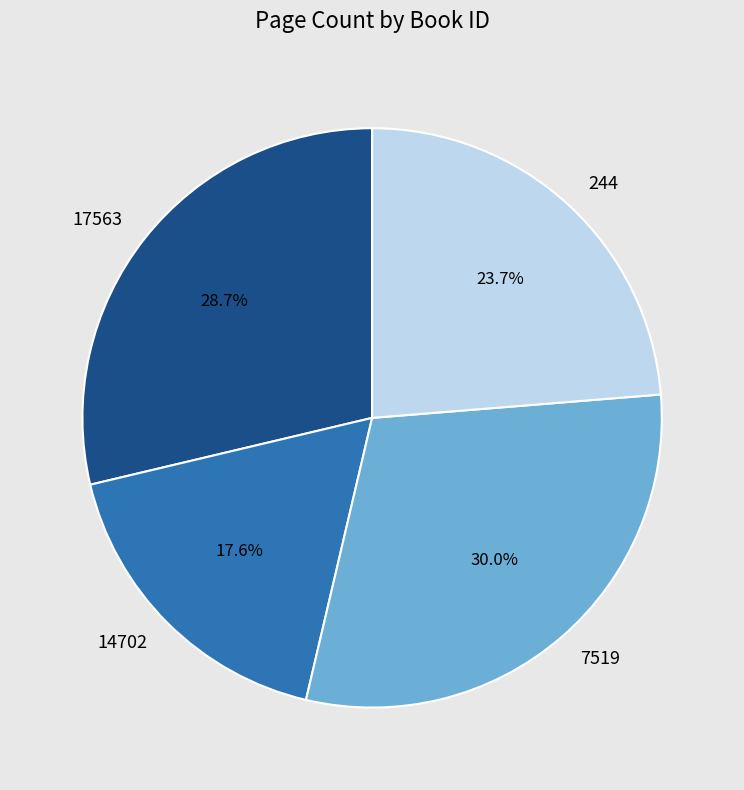

What is the ratio of the value at 14702 to the value at 7519?

0.6